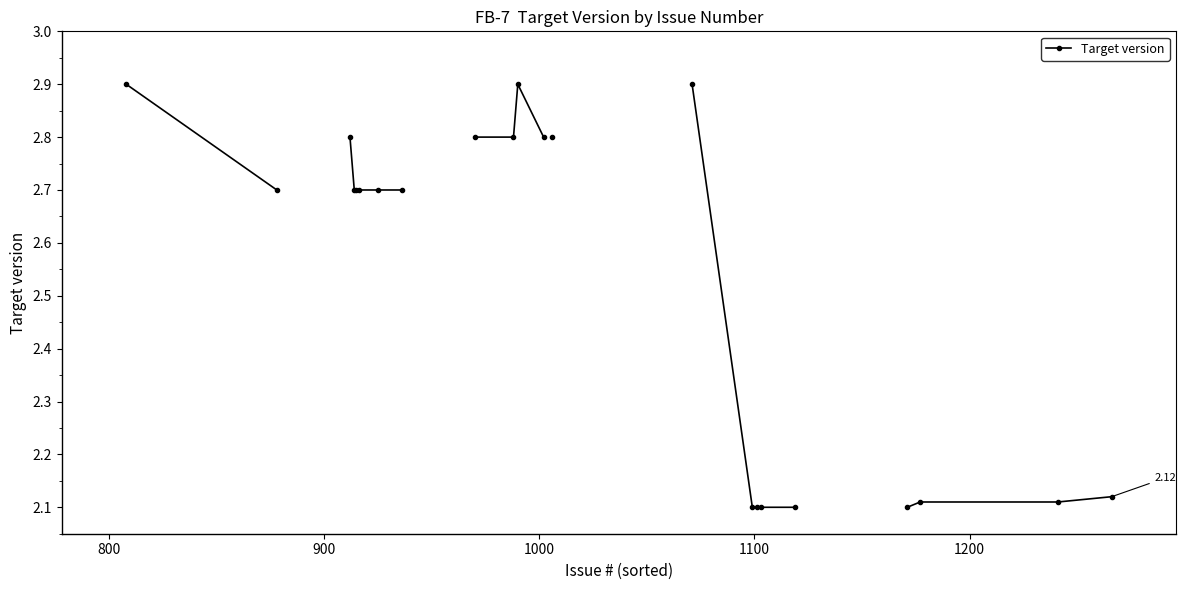

True or false: the data has more than 0 interior local peaks.

True